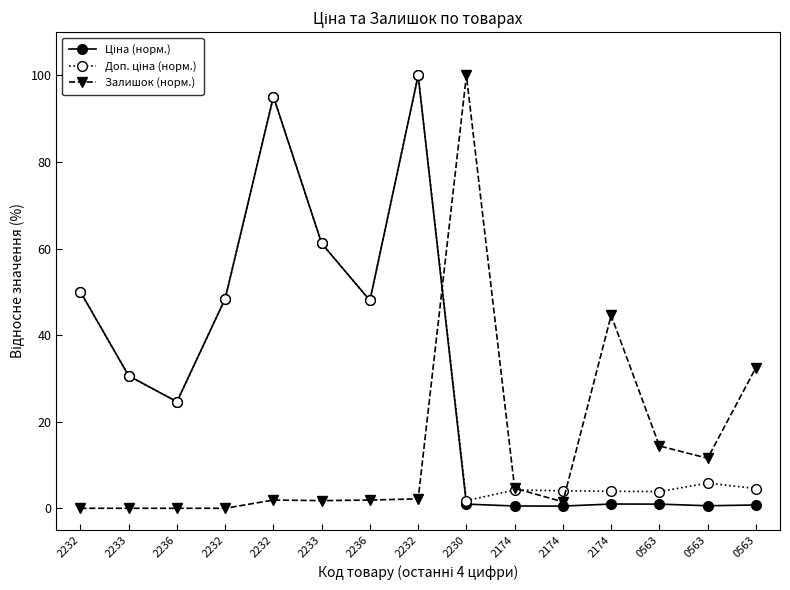

What is the value of the Ціна (норм.) point at the 7th from the left?

24.6